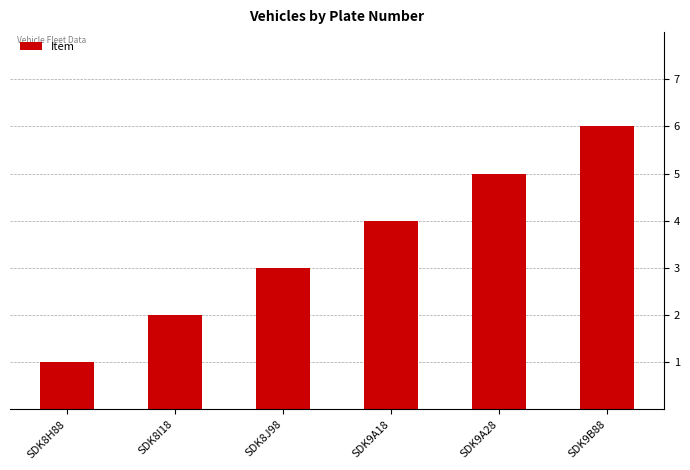

What is the label of the 1st bar from the right?

SDK9B88